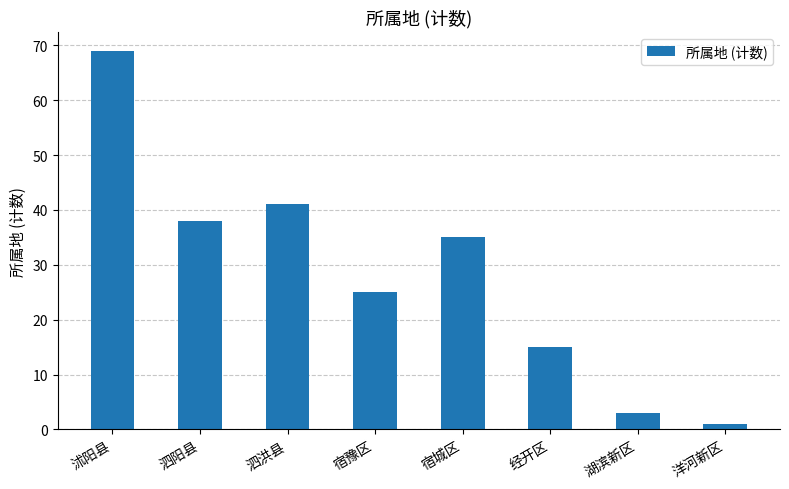

Reading left to right, list all the values displayed in this chart.

沭阳县=69	泗阳县=38	泗洪县=41	宿豫区=25	宿城区=35	经开区=15	湖滨新区=3	洋河新区=1